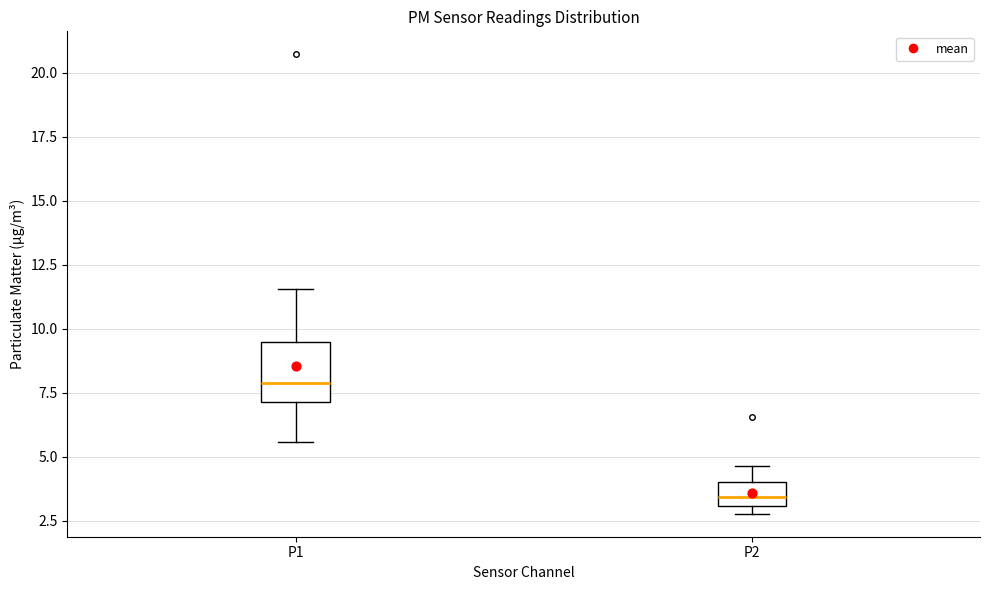

Where does the upper whisker of the box for P2 end on the y-axis? The values are not printed on the chart, so give them approximately, as read against the axis.

4.5